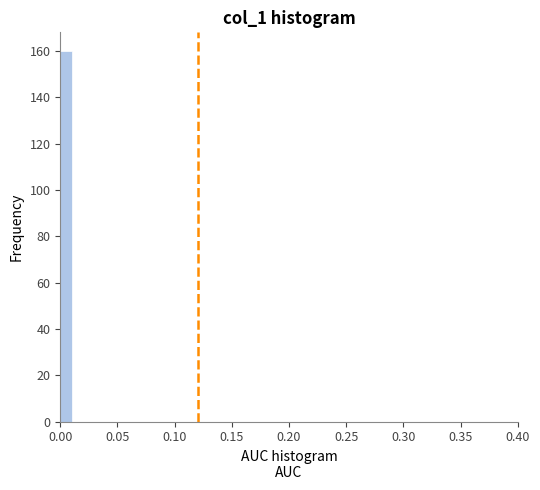

Read against the x-axis, roughly where is the centre of the tallest bar?

0.005